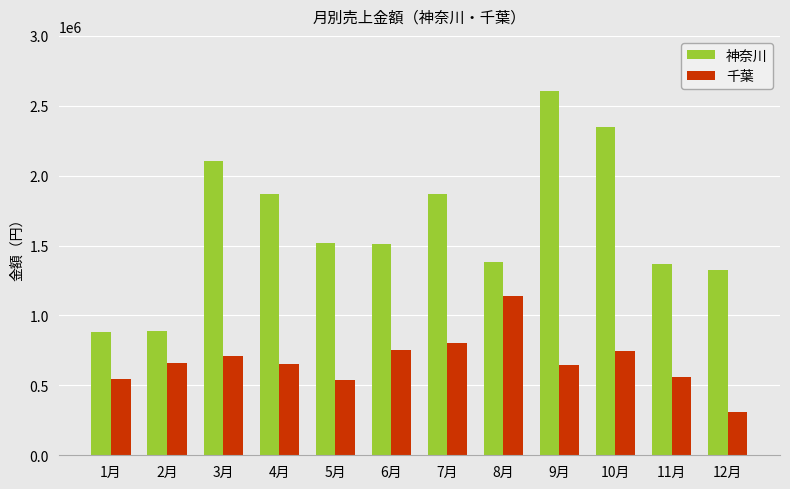

What is the value of the 神奈川 bar at the 9th from the left?

2604000